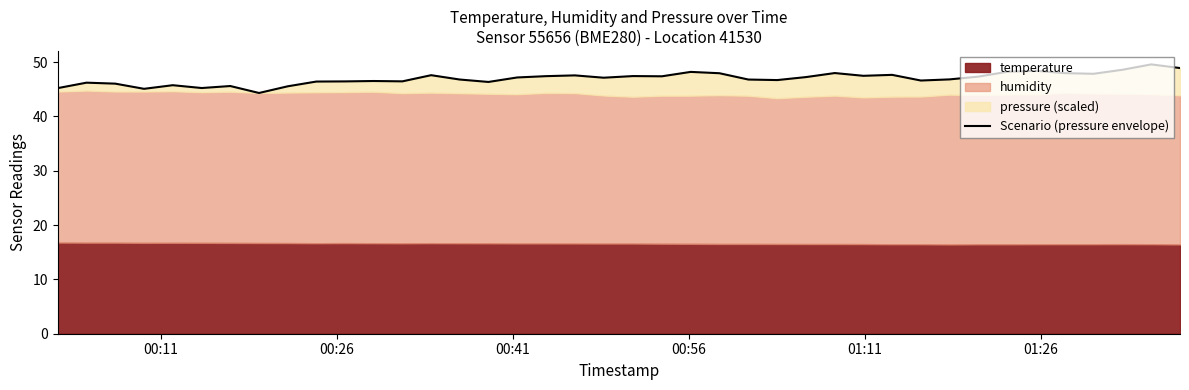

How many categories are shown in the chart?

40